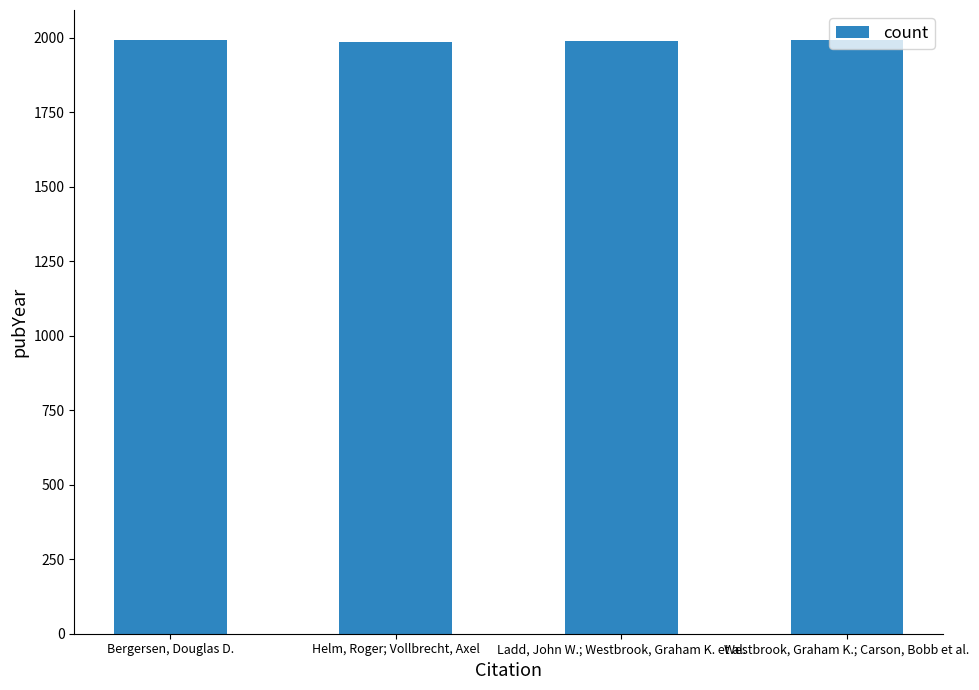

What is the label of the 2nd bar from the left?

Helm, Roger; Vollbrecht, Axel